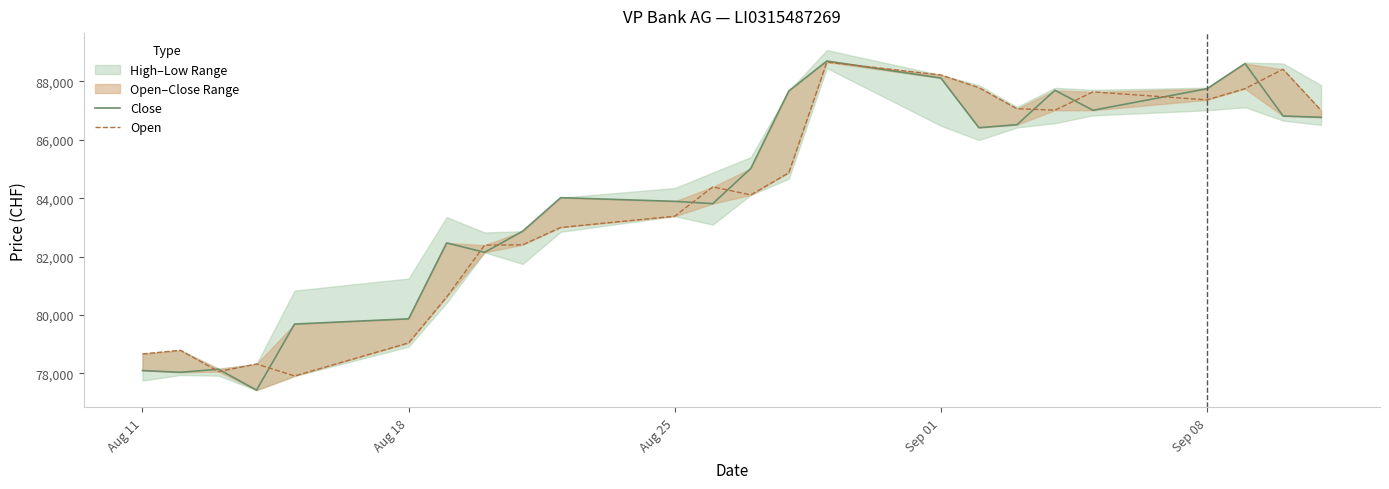

What is the average value of the Close series?

84066